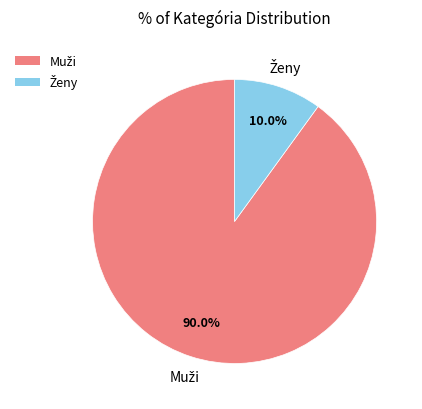

To the nearest percent, what is the combined percentage of Ženy and Muži?

100%